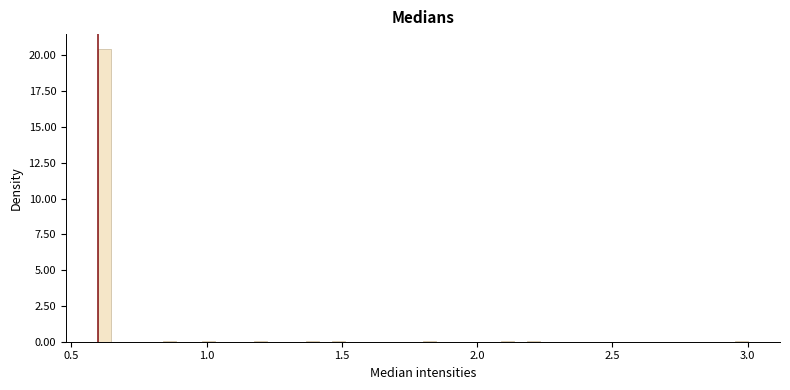

Around what value on the x-axis is the tallest bar? Give the approximate position of its centre, as read against the axis.

0.60